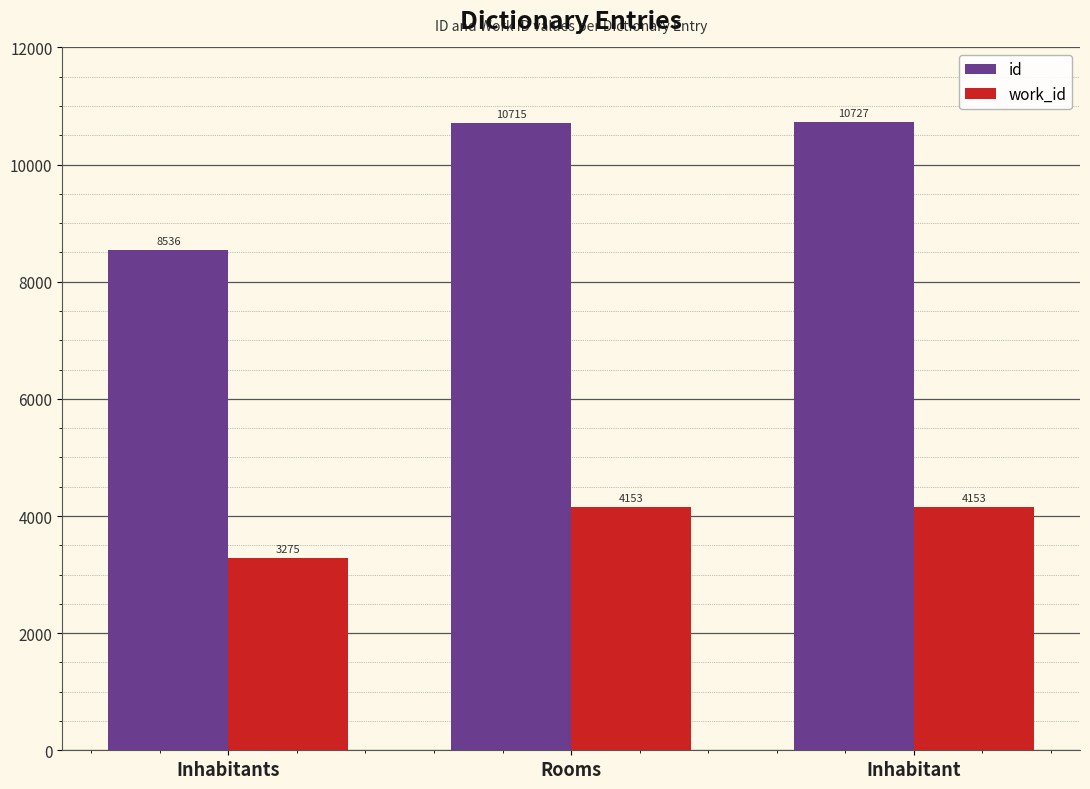

Is the value of work_id at Rooms greater than the value of id at Inhabitants?

No